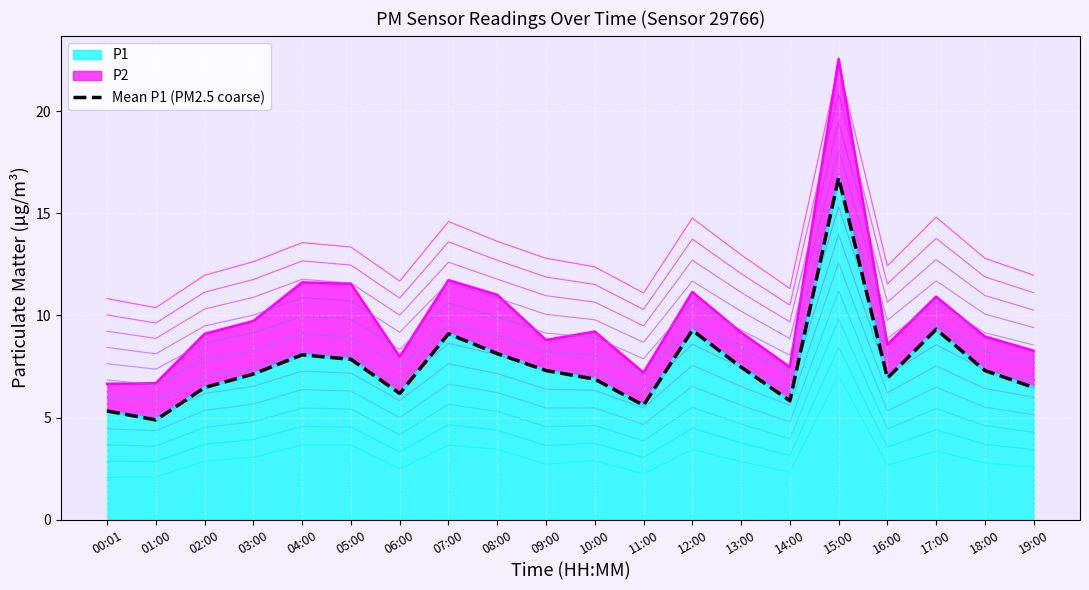

What is the minimum value shown in the chart?

4.9